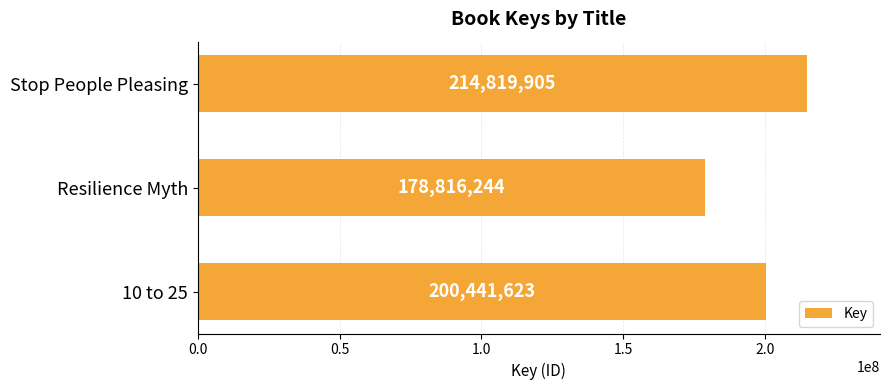

Rank the categories by value from lowest to highest.

Resilience Myth, 10 to 25, Stop People Pleasing